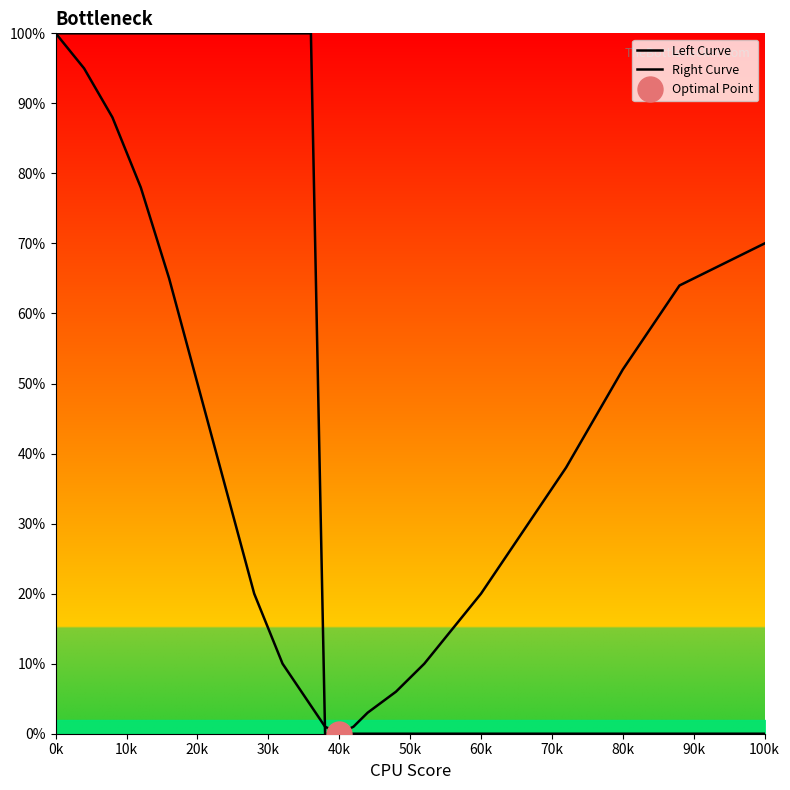

Reading right to left, what are all the values shown in this chart?

Left Curve: 0	0	0	0	0	0	0	0	0	0	0	0	0	0	0	1	4	10	20	35	50	65	78	88	95	100
Right Curve: 70	64	58	52	45	38	32	26	20	15	10	6	3	1	0	0	100	100	100	100	100	100	100	100	100	100